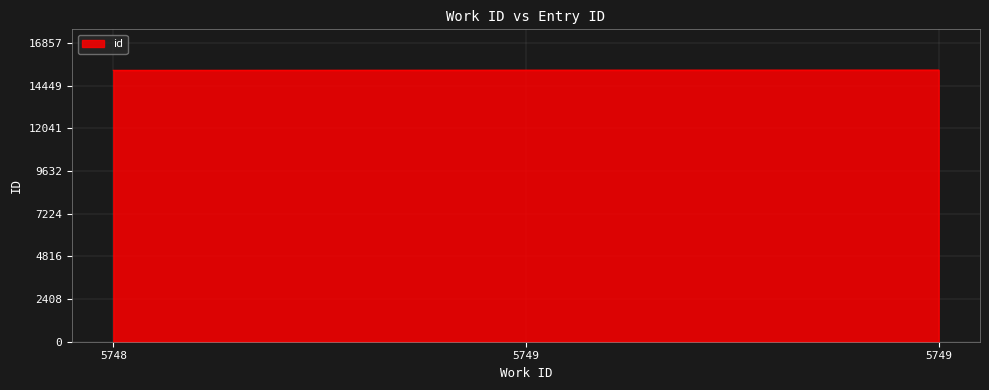

Between 5749 and 5749, which is larger?

5749